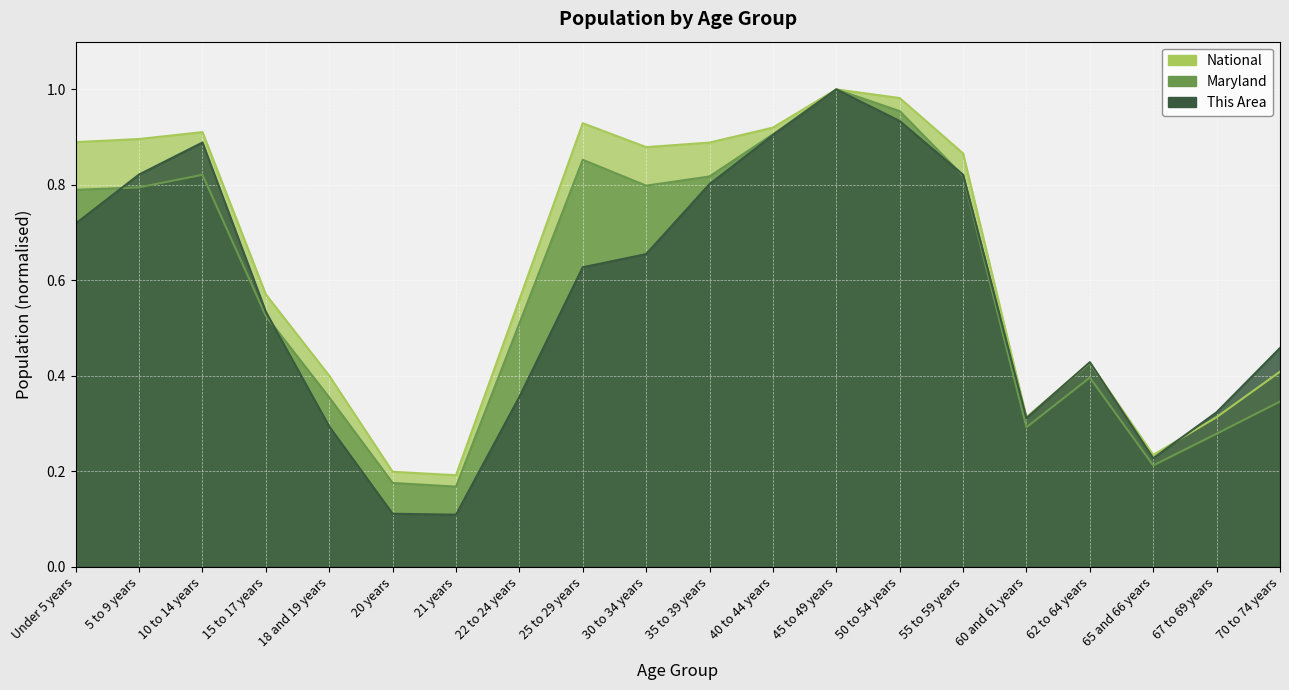

Count the number of categories in the chart.

20